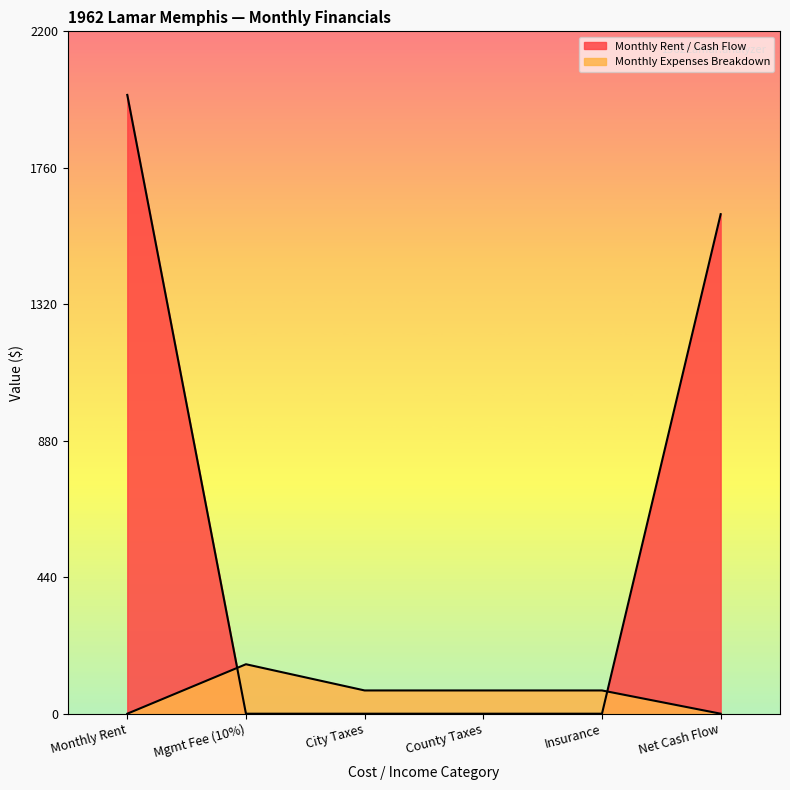

What is the difference between the maximum and minimum values?

1995.0